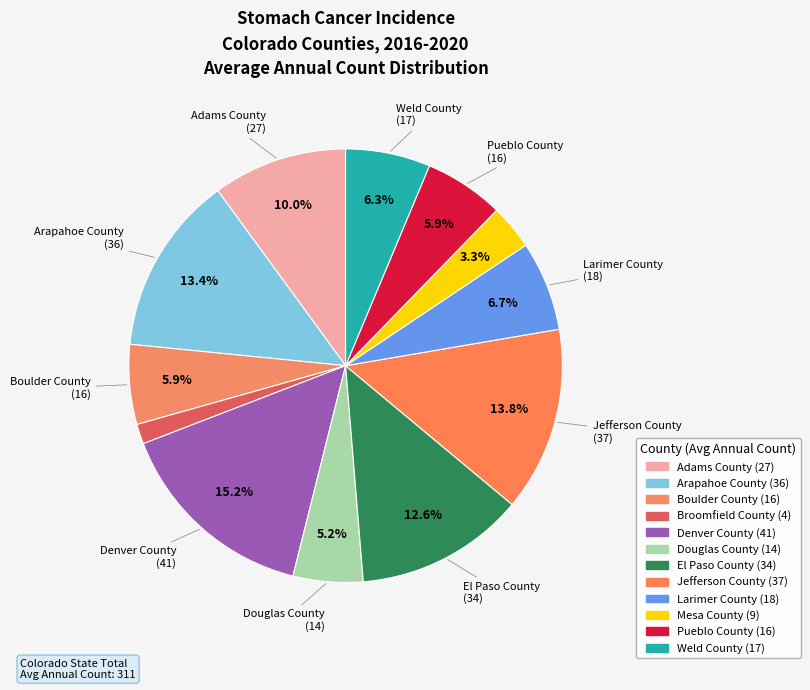

What percentage is the El Paso County slice, to the nearest percent?

13%